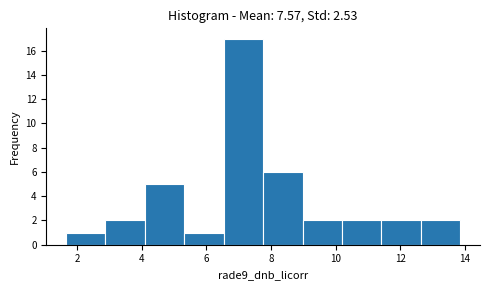

Over which range of the x-axis is the bar tallest?

6.6 to 7.8